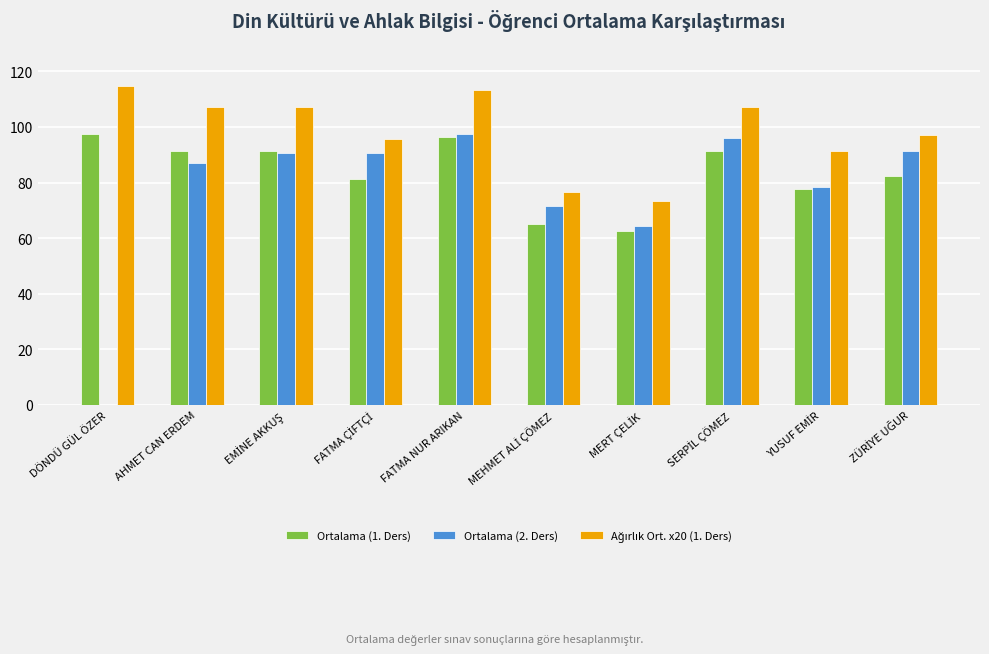

At which category is the sum across all series the highest?

FATMA NUR ARIKAN